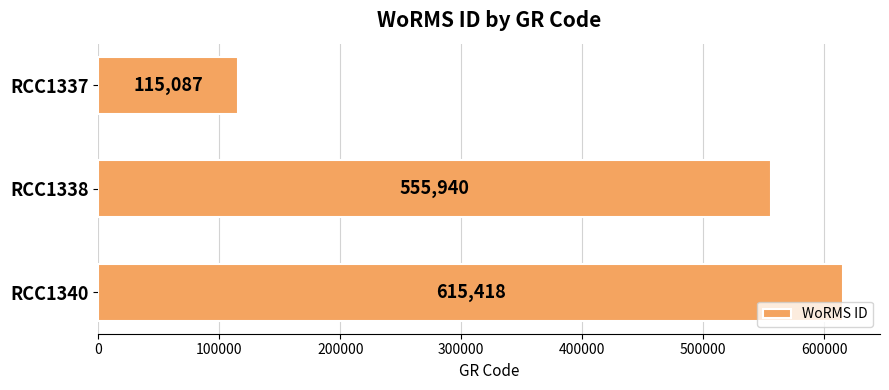

What is the greatest value displayed?

615418